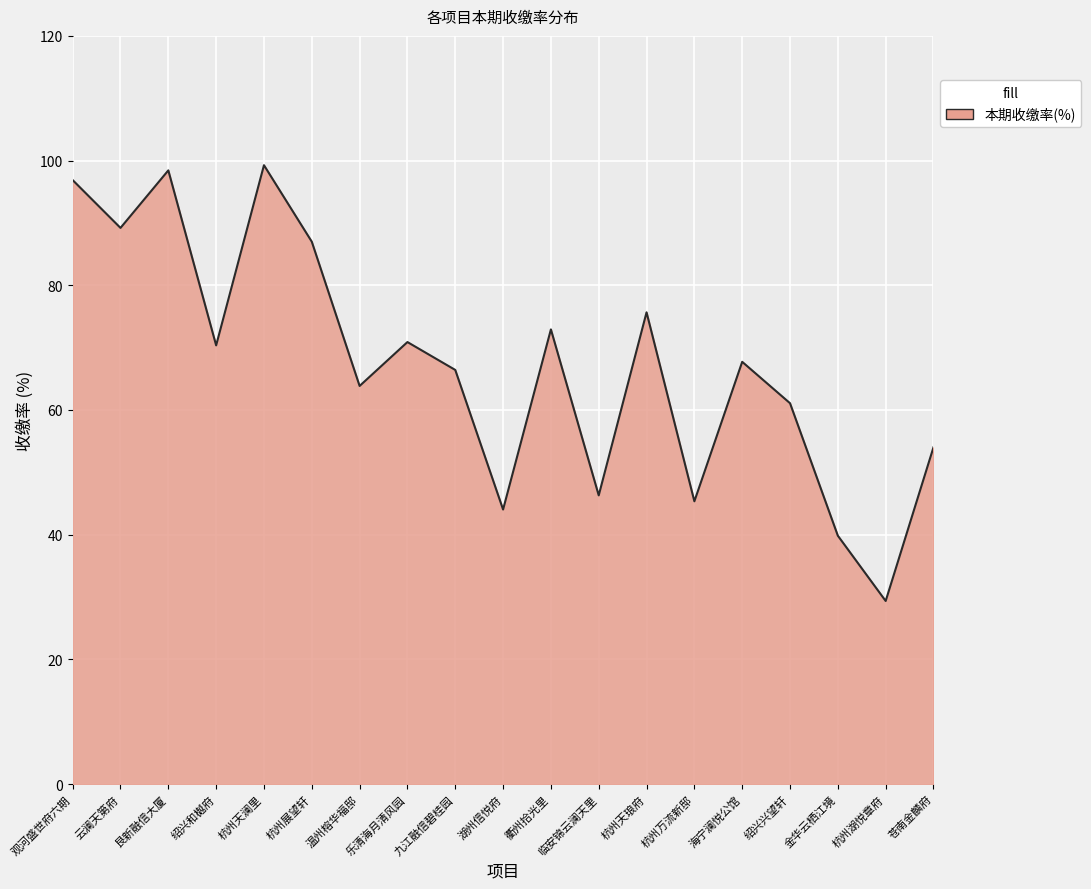

What is the difference between the second highest and second lowest values?

58.6